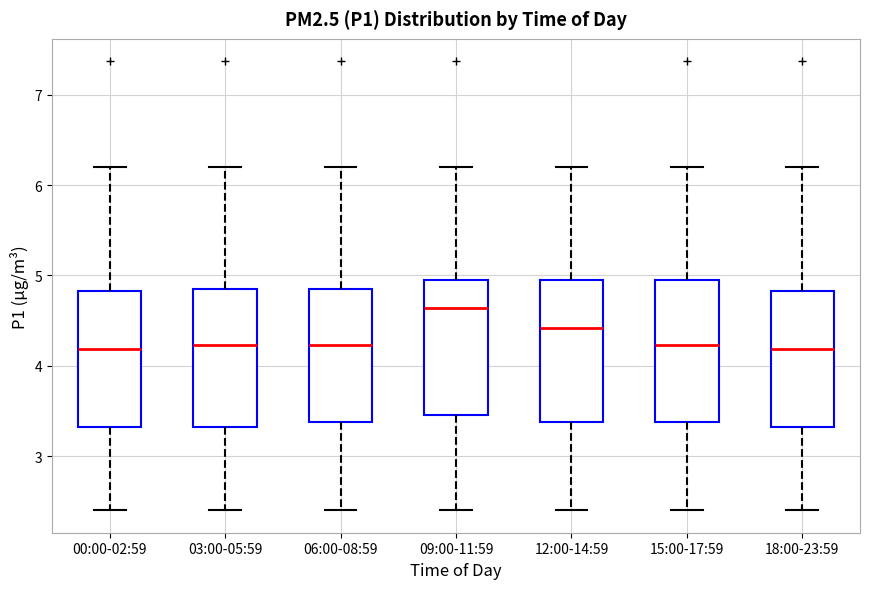

Reading left to right, transcribe this box plot: for each box, give where its median line is, the range the box spans, and where its two whiskers end, as read against the y-axis. The values are not printed on the chart, so give them approximately, as read against the axis.

00:00-02:59: median 4.2, box 3.3 to 4.8, whiskers 2.4 to 6.2
03:00-05:59: median 4.2, box 3.3 to 4.8, whiskers 2.4 to 6.2
06:00-08:59: median 4.2, box 3.4 to 4.8, whiskers 2.4 to 6.2
09:00-11:59: median 4.6, box 3.5 to 5.0, whiskers 2.4 to 6.2
12:00-14:59: median 4.4, box 3.4 to 5.0, whiskers 2.4 to 6.2
15:00-17:59: median 4.2, box 3.4 to 5.0, whiskers 2.4 to 6.2
18:00-23:59: median 4.2, box 3.3 to 4.8, whiskers 2.4 to 6.2